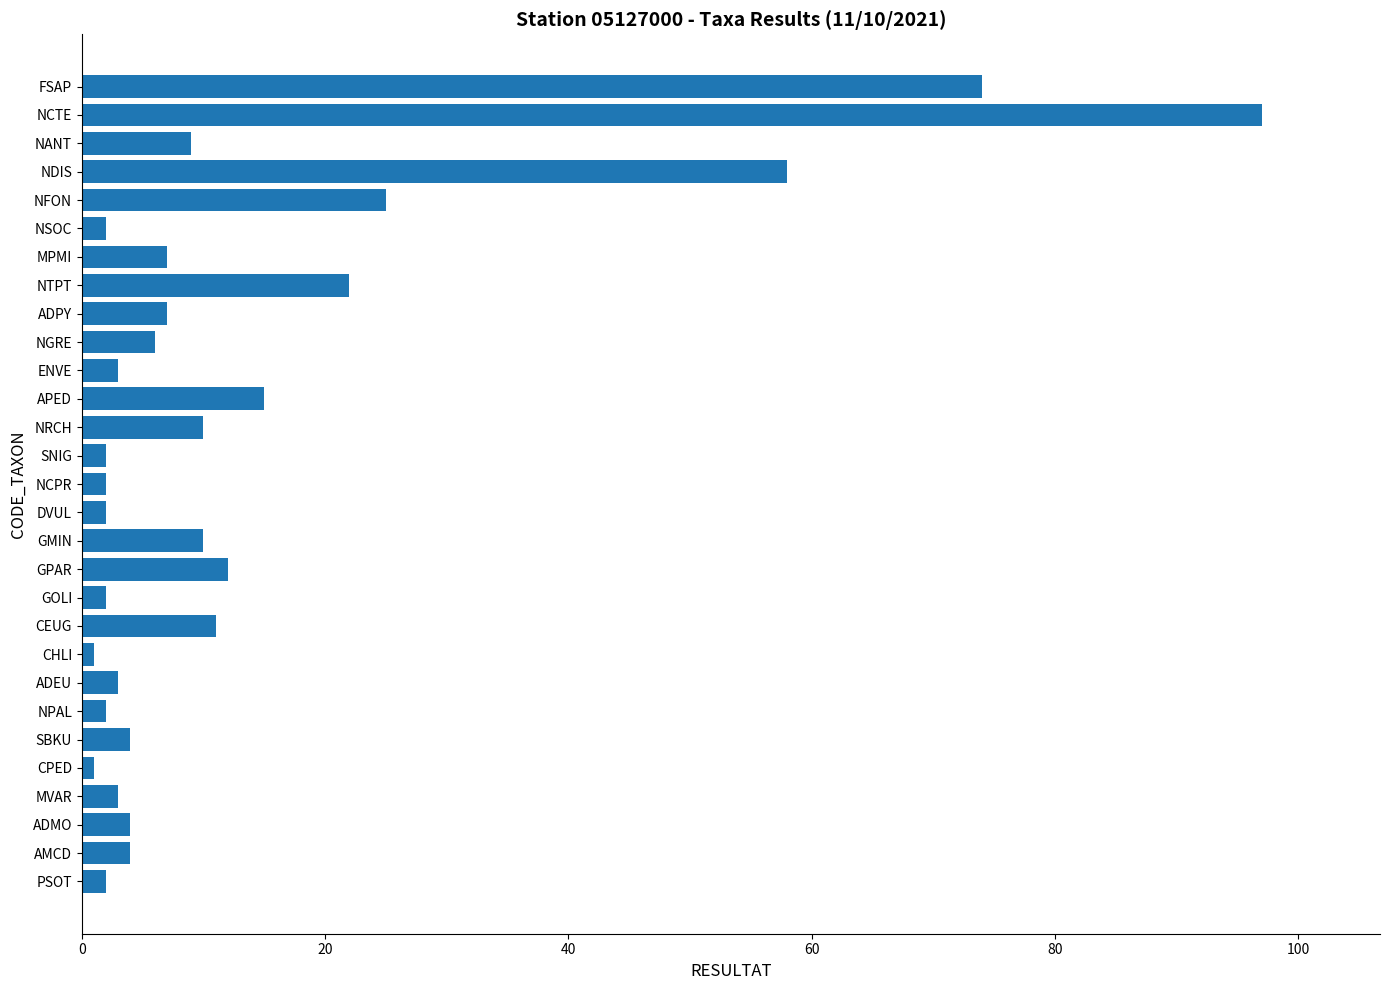

Reading top to bottom, transcribe all the data shown in this chart.

FSAP=74	NCTE=97	NANT=9	NDIS=58	NFON=25	NSOC=2	MPMI=7	NTPT=22	ADPY=7	NGRE=6	ENVE=3	APED=15	NRCH=10	SNIG=2	NCPR=2	DVUL=2	GMIN=10	GPAR=12	GOLI=2	CEUG=11	CHLI=1	ADEU=3	NPAL=2	SBKU=4	CPED=1	MVAR=3	ADMO=4	AMCD=4	PSOT=2